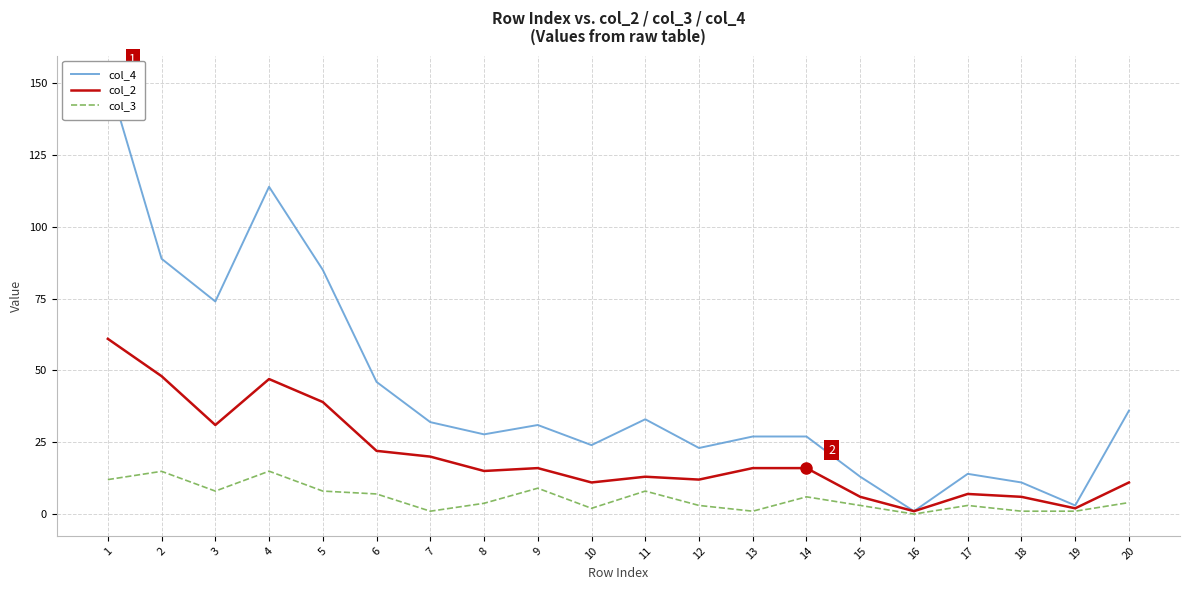

What is the lowest value of the col_4 series?

1.0